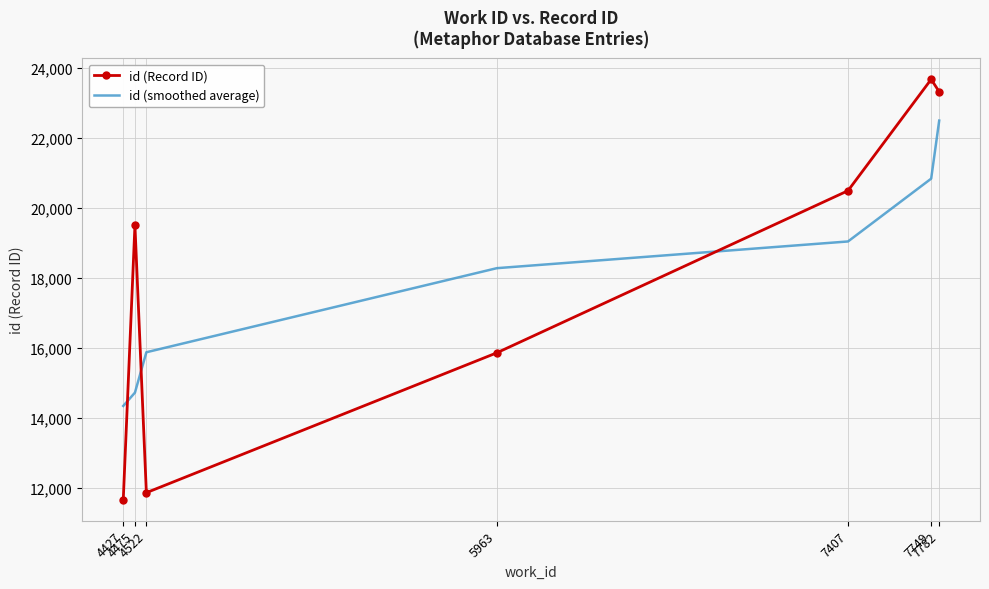

What is the difference between the second highest and second lowest values in the id (Record ID) series?

11465.0